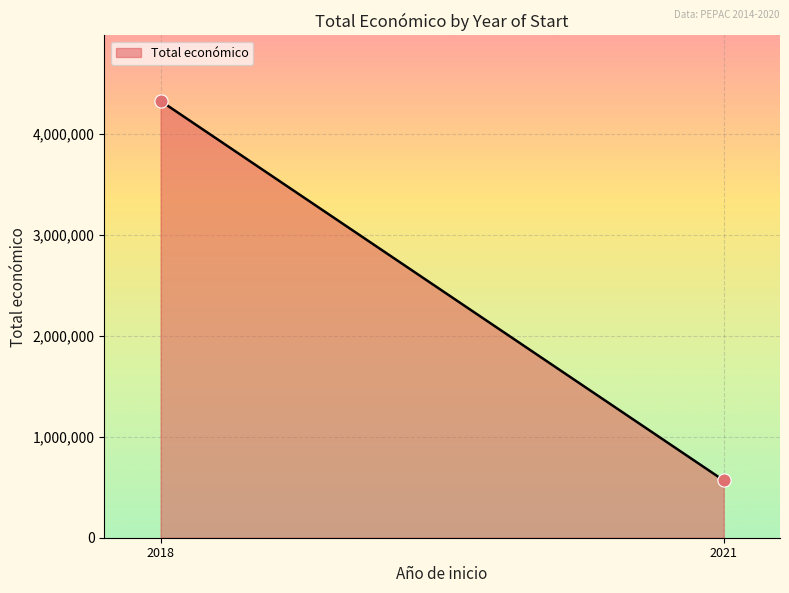

What is the average Y value?

2448217